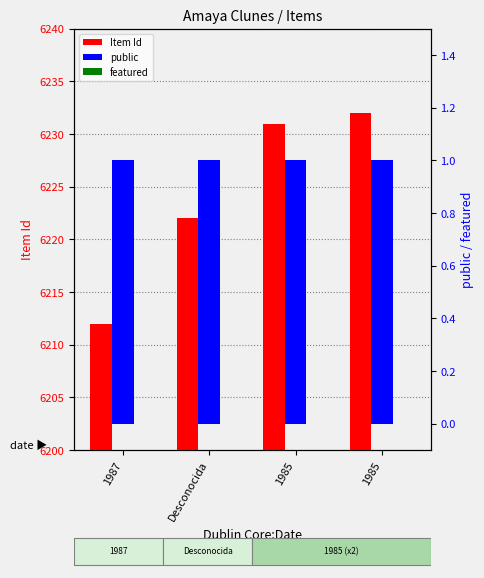

What are all the series names shown in the legend?

Item Id, public, featured